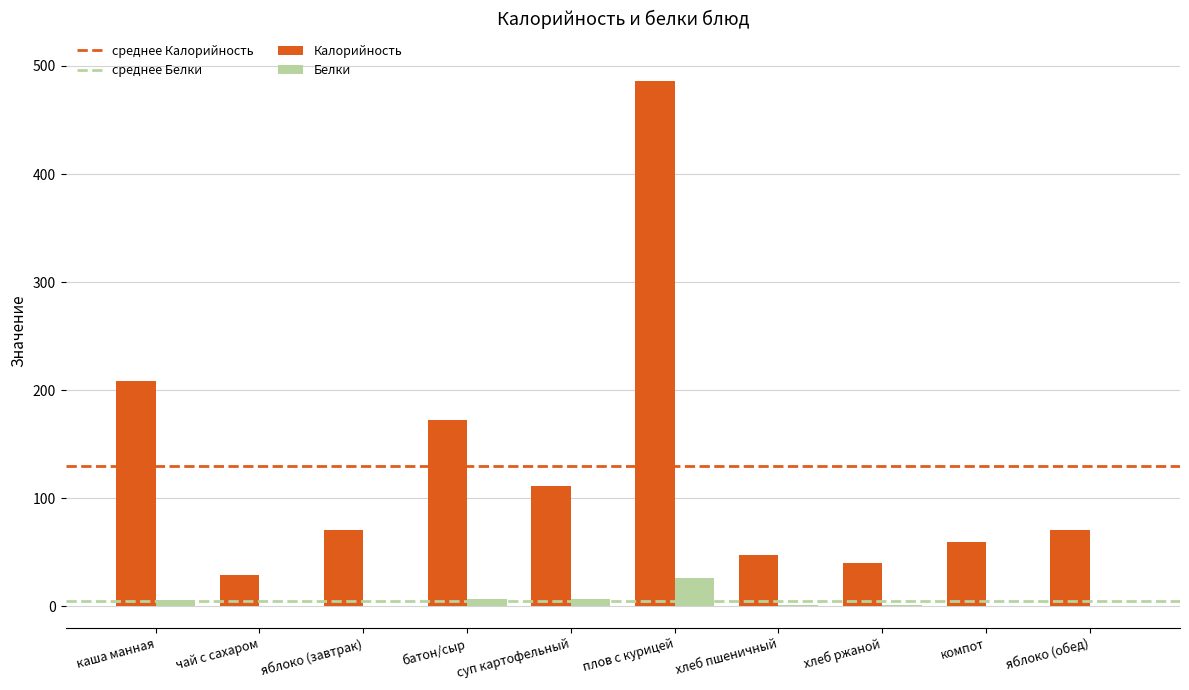

Which category has the highest value across all series?

плов с курицей